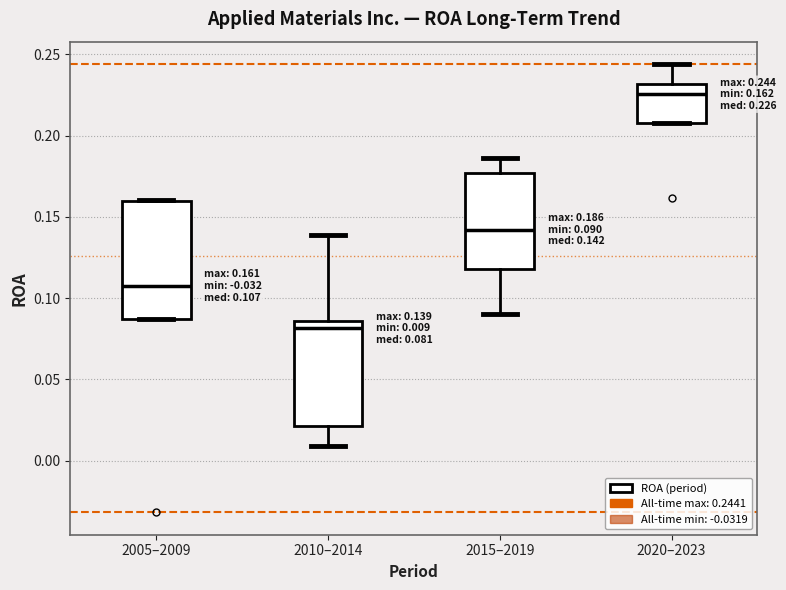

Which box is the tallest, from its lower edge to its upper edge?

2005–2009